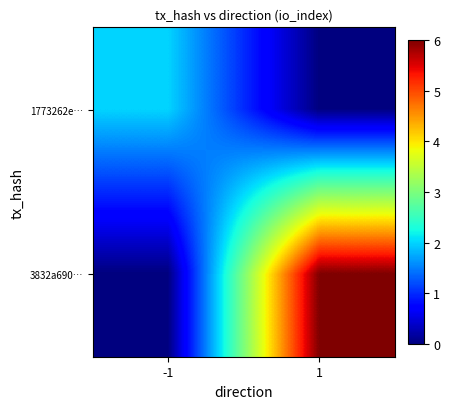

List the series in order of their peak value, lowest first.

1773262e…, 3832a690…